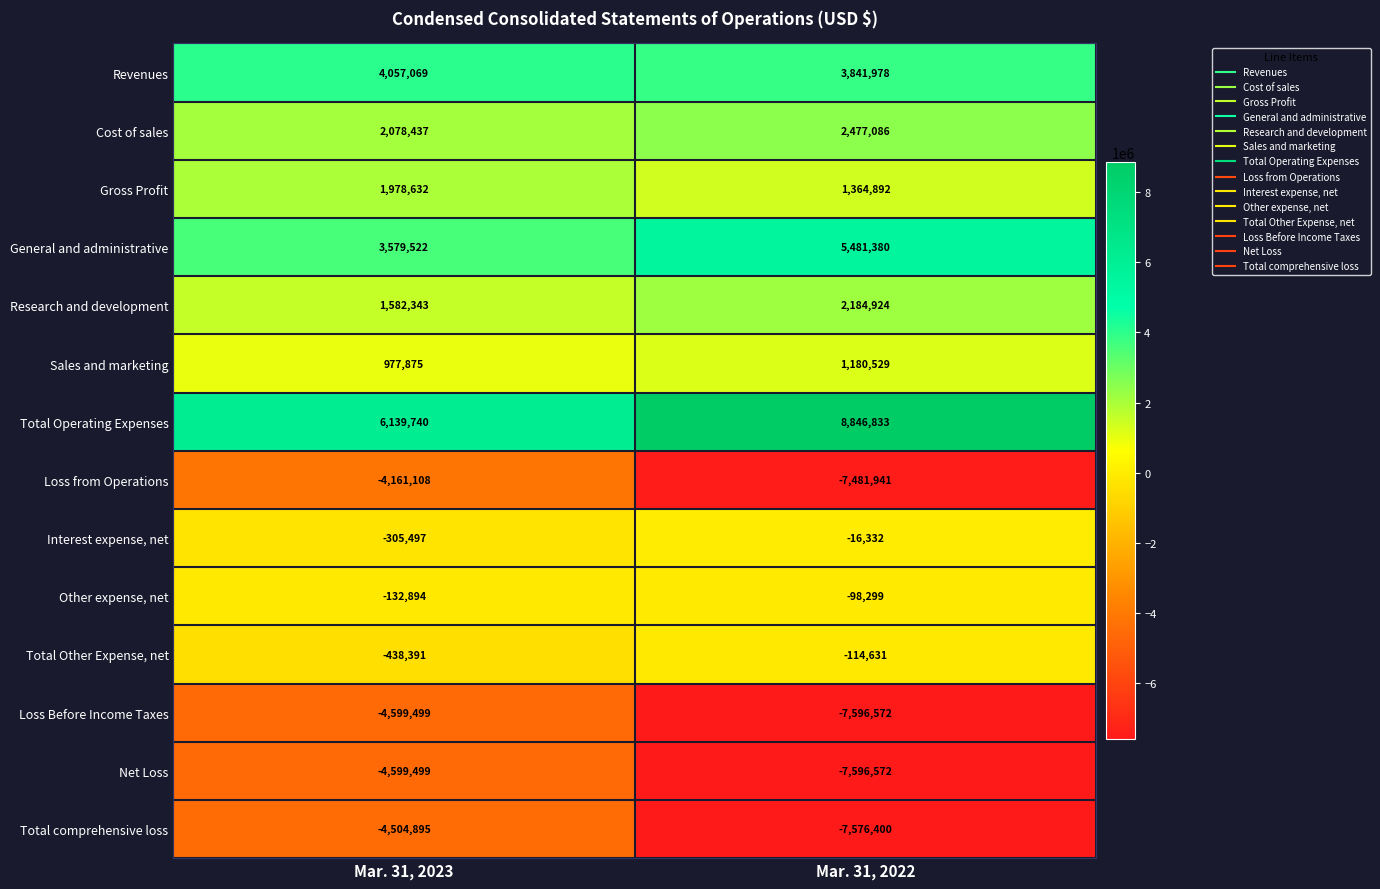

At which label is Revenues closest to 3949523?

Mar. 31, 2022